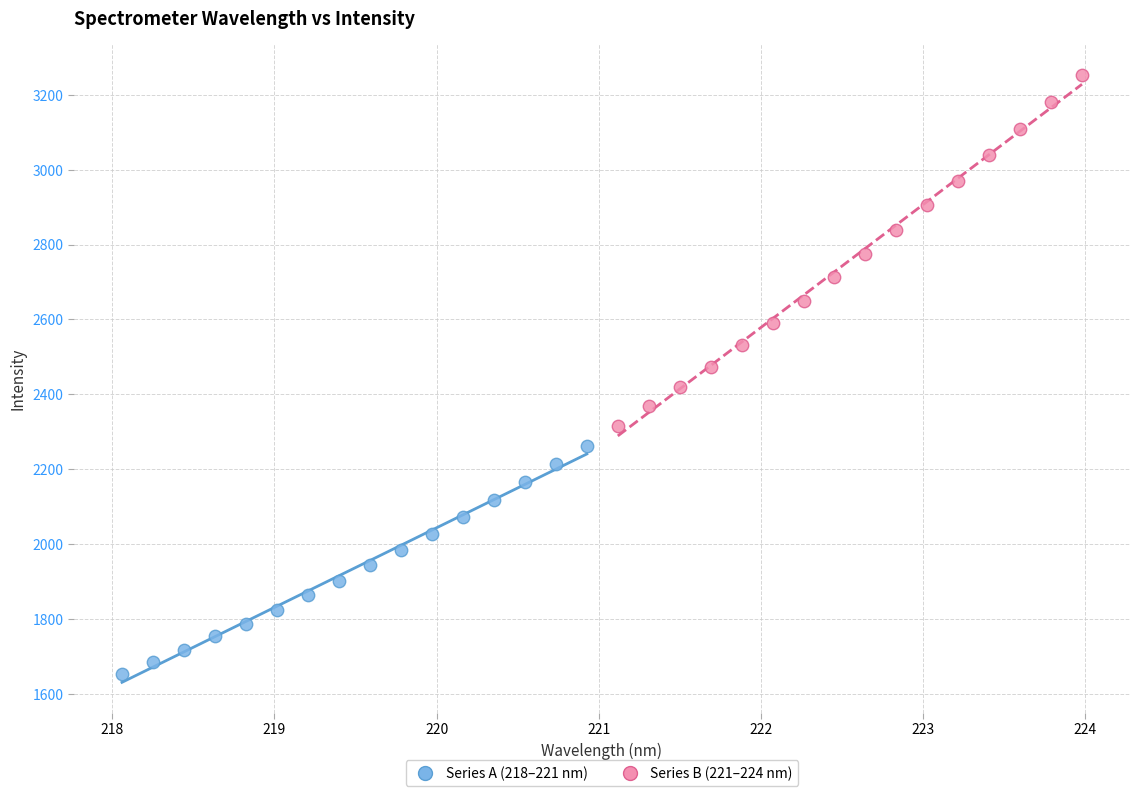

What are all the series names shown in the legend?

Series A (218–221 nm), Series B (221–224 nm)